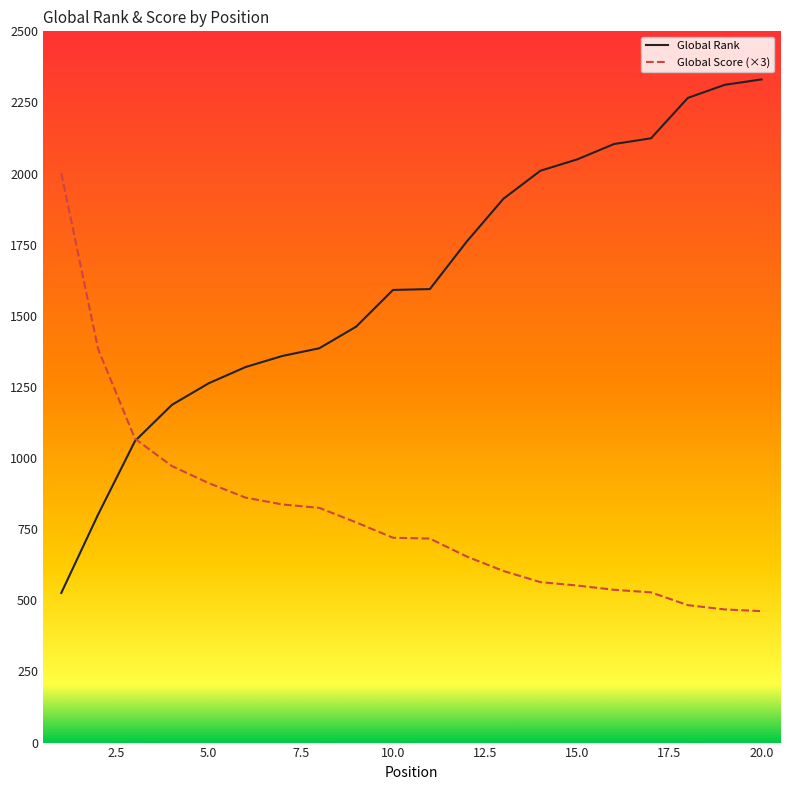

What is the highest value of the Global Rank series?

2331